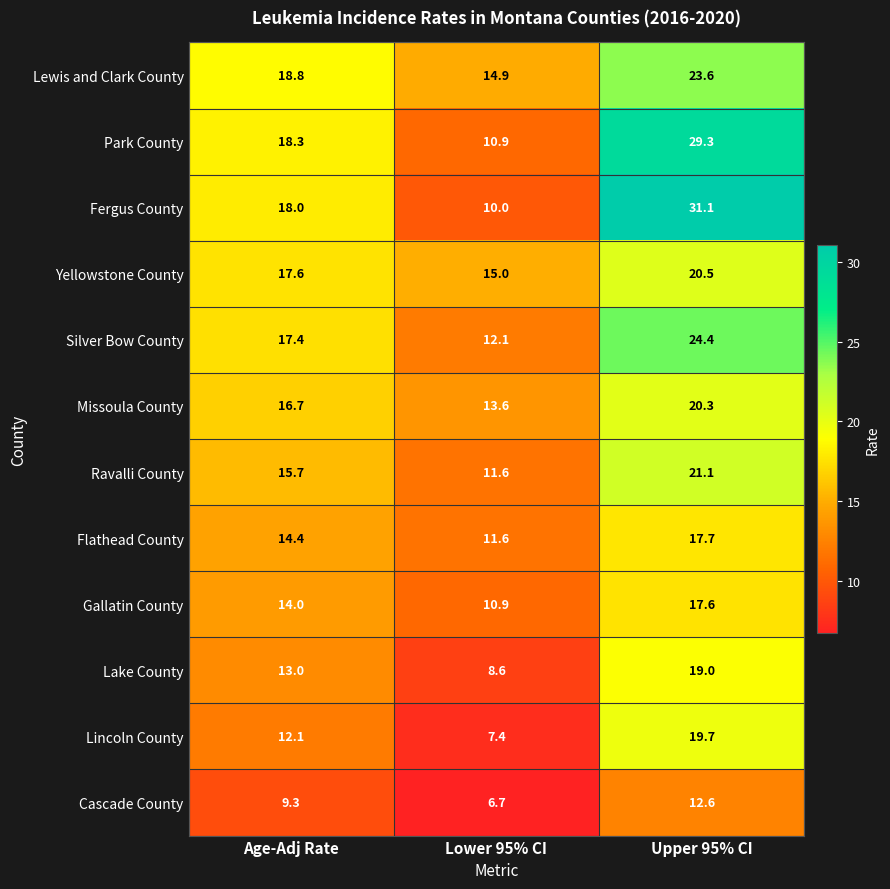

Count the number of categories in the chart.

3